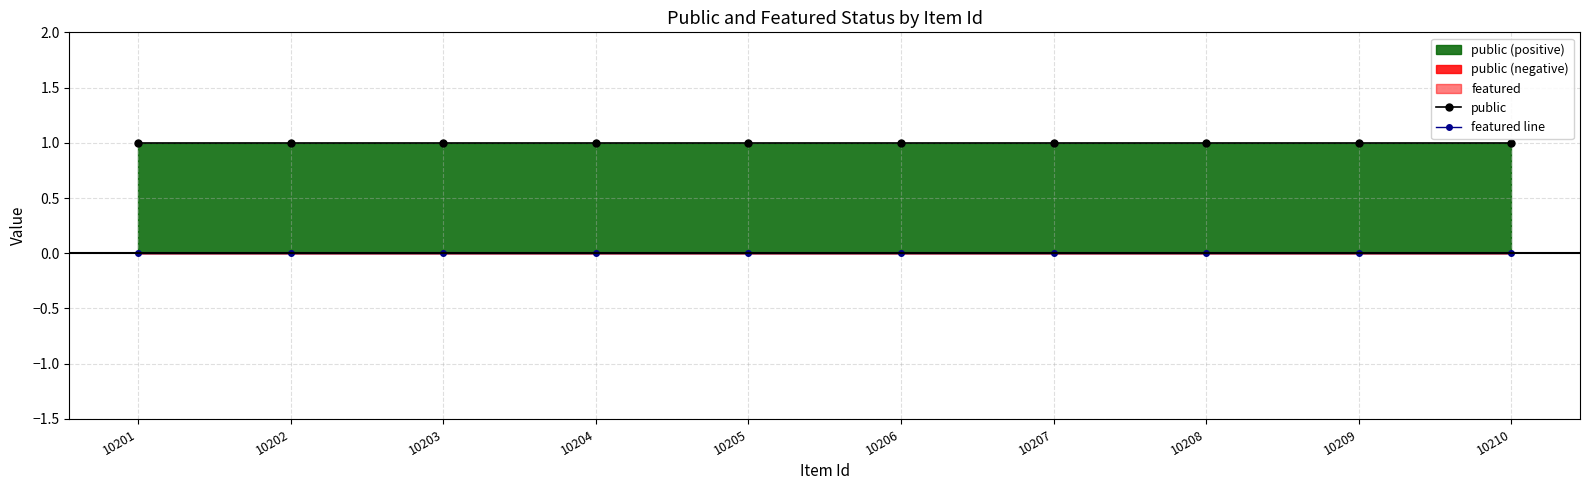

Is it true that featured line equals 0 at 10201?

True